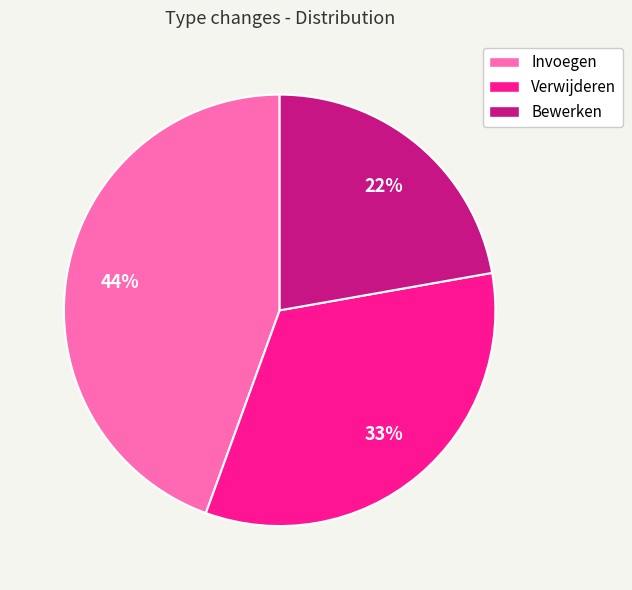

Does any single category account for the majority?

No